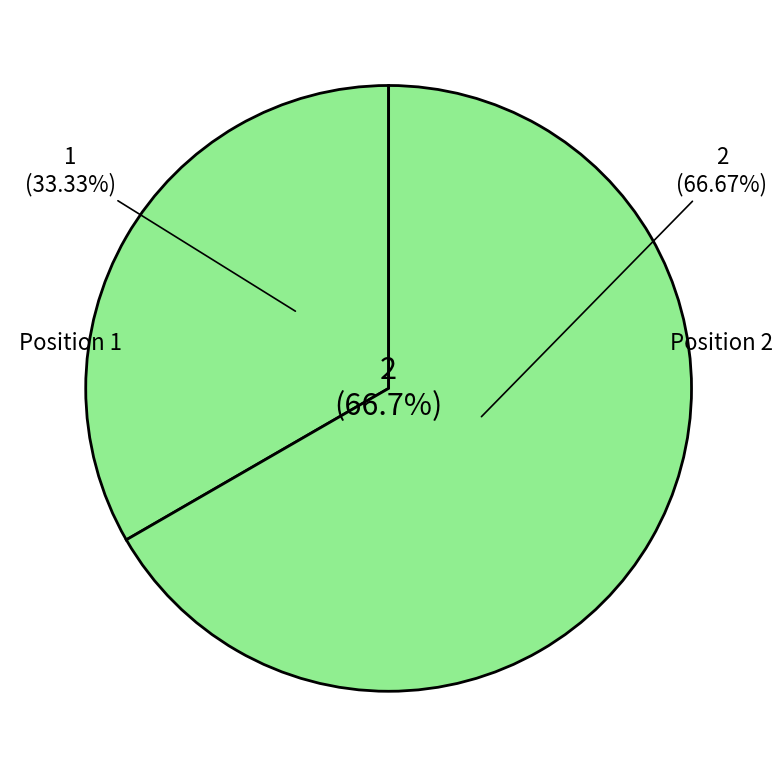

What is the ratio of the value at Position 1 to the value at Position 2?

0.5